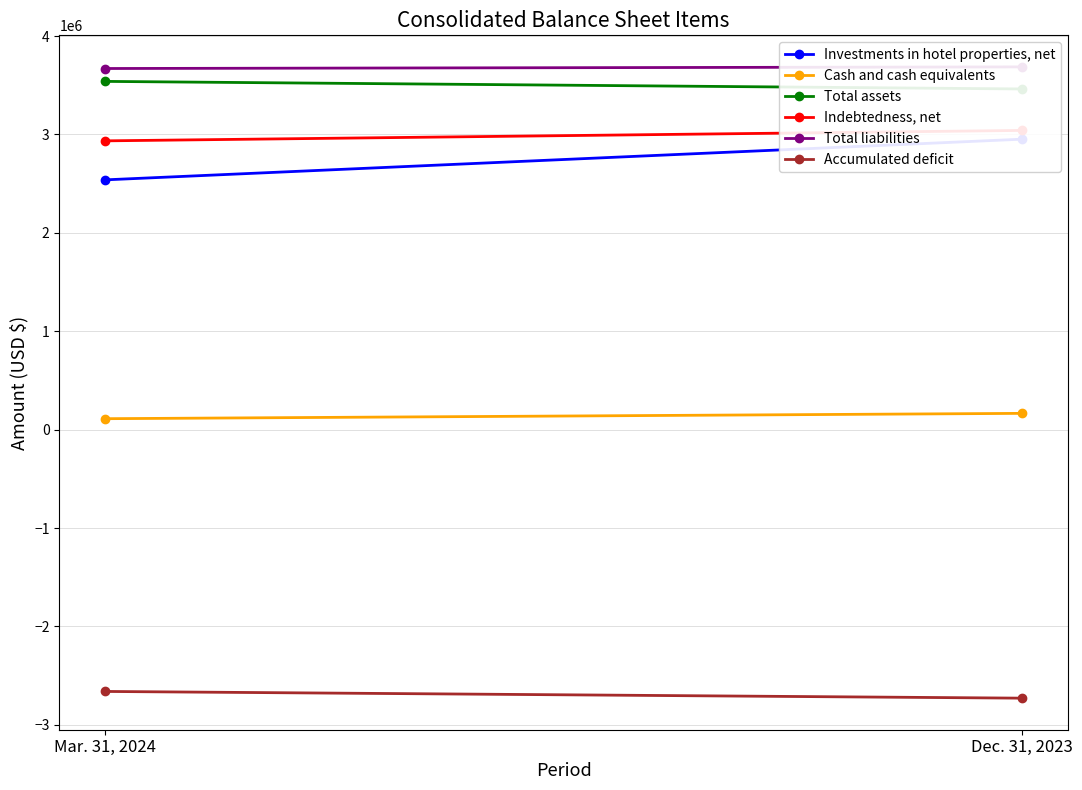

What are all the series names shown in the legend?

Investments in hotel properties, net, Cash and cash equivalents, Total assets, Indebtedness, net, Total liabilities, Accumulated deficit